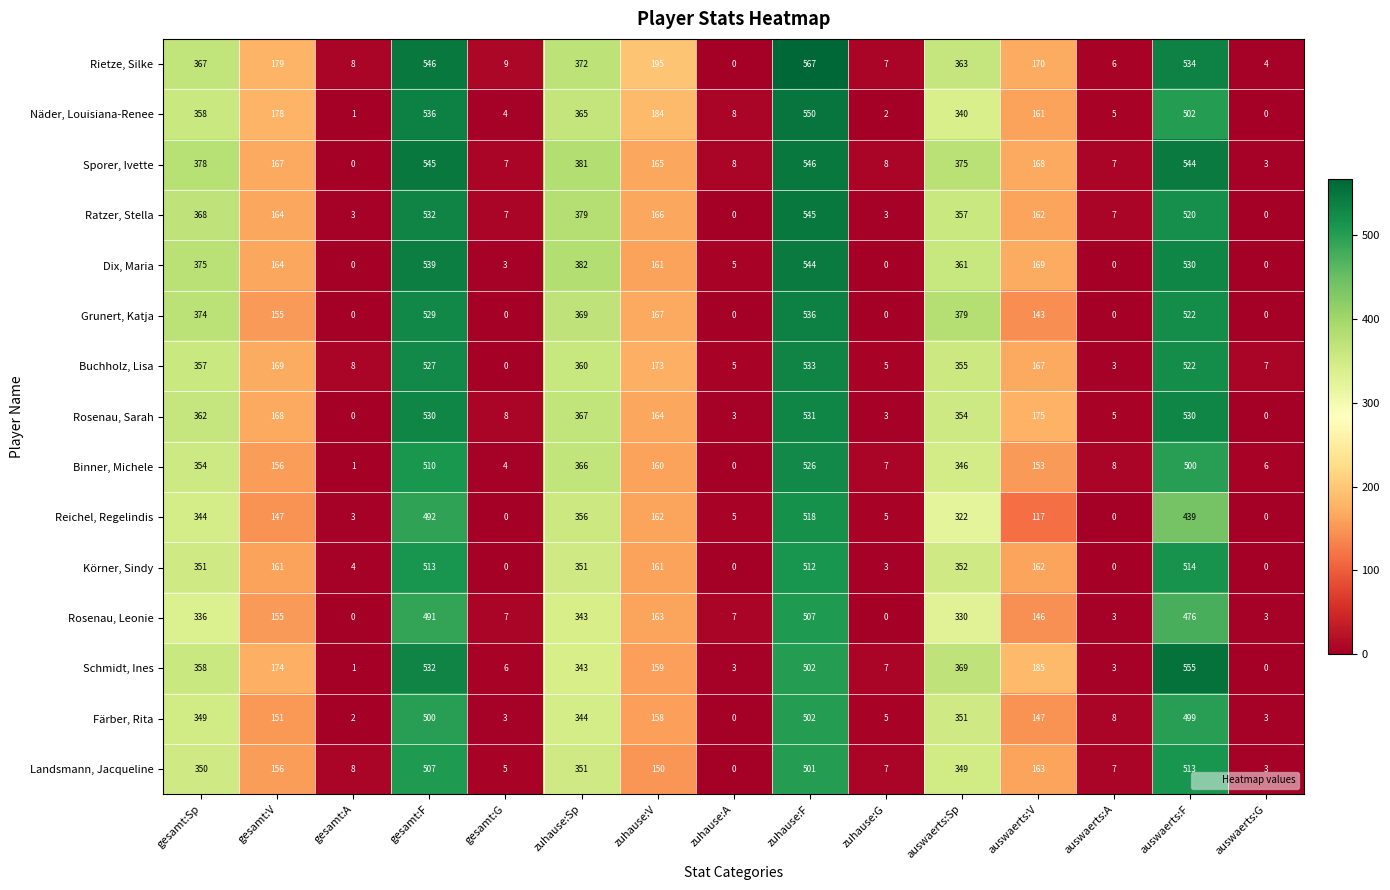

Is the value of Rosenau, Leonie at gesamt:F greater than the value of Rietze, Silke at zuhause:G?

Yes